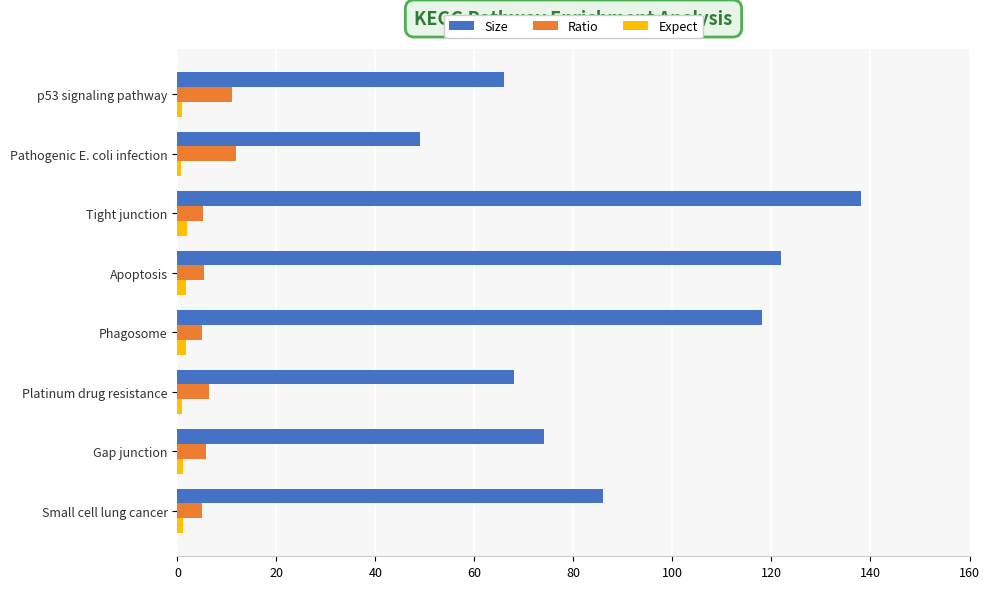

True or false: Size has a value of 195.6 at Apoptosis.

False